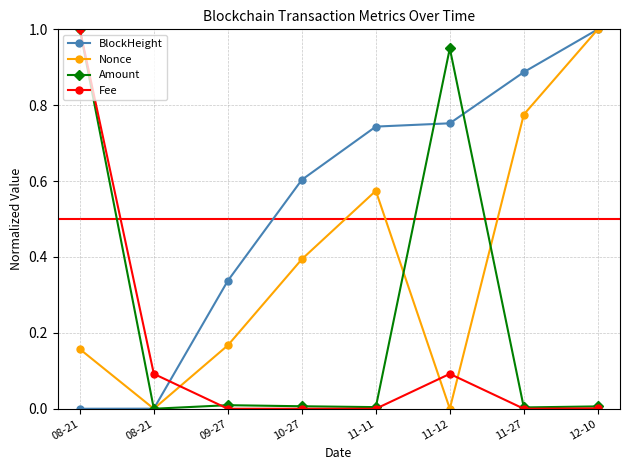

At which category does Nonce reach its first local peak?

11-11